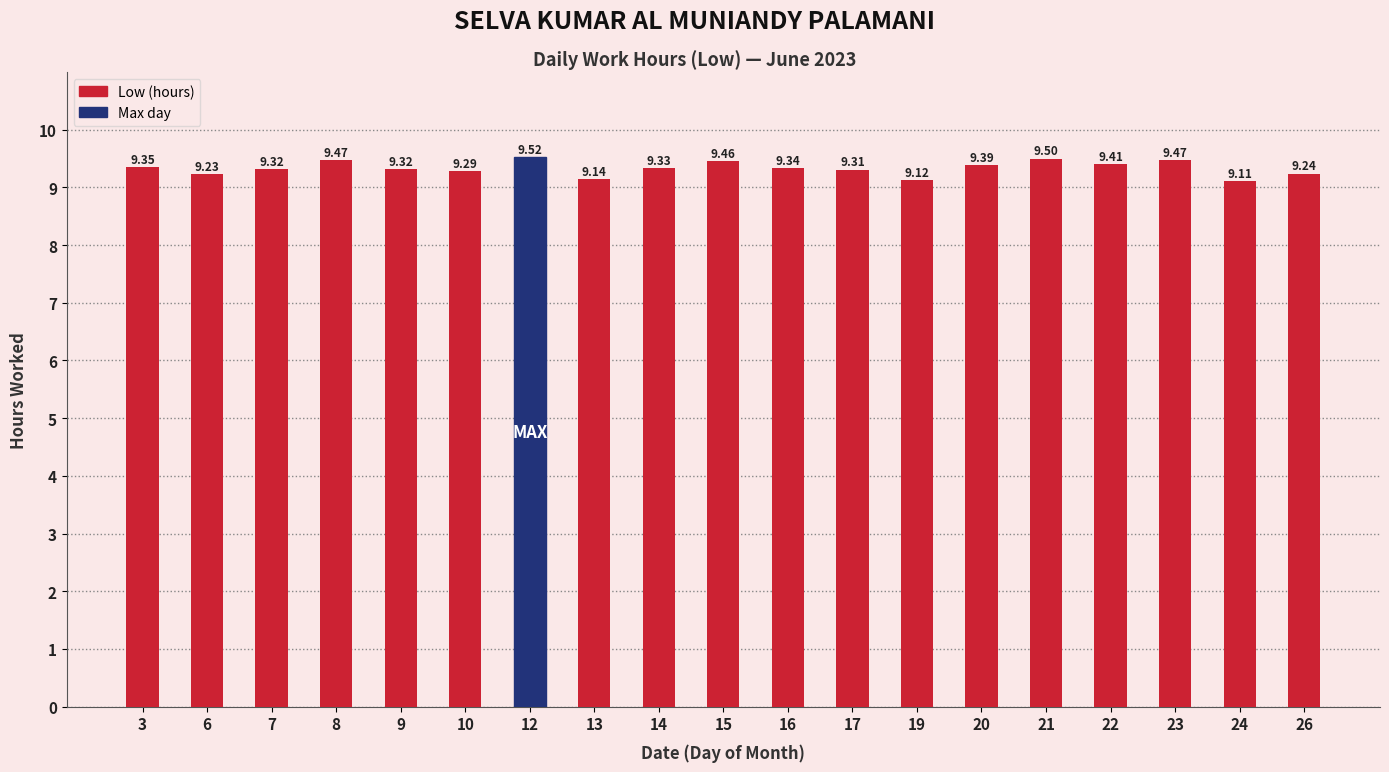

How many data points does each series have?

19